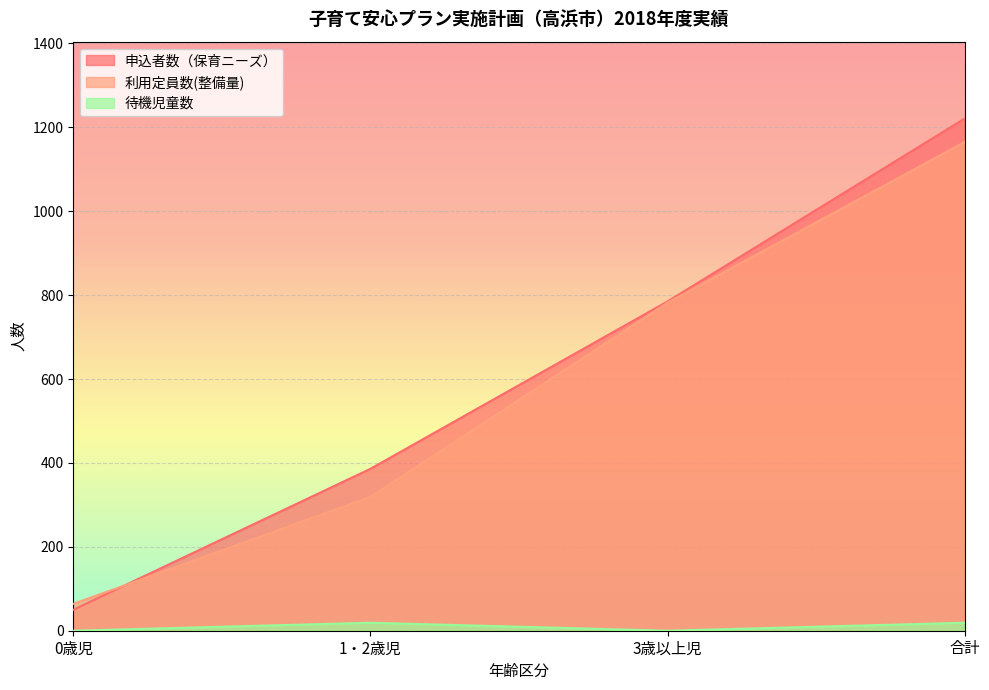

What is the total value across all series at 3歳以上児?

1567